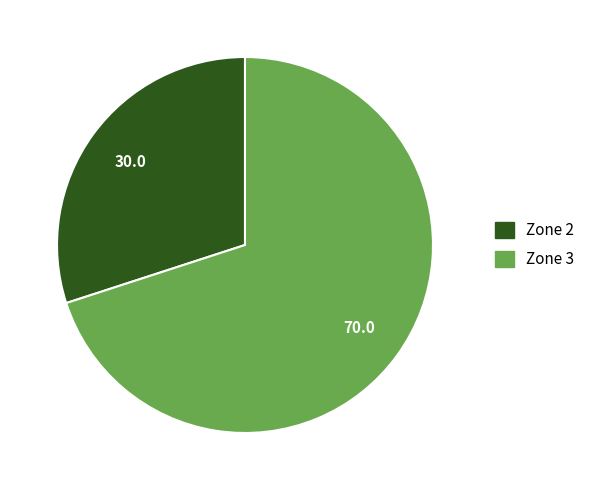

Rank the categories by value from highest to lowest.

Zone 3, Zone 2